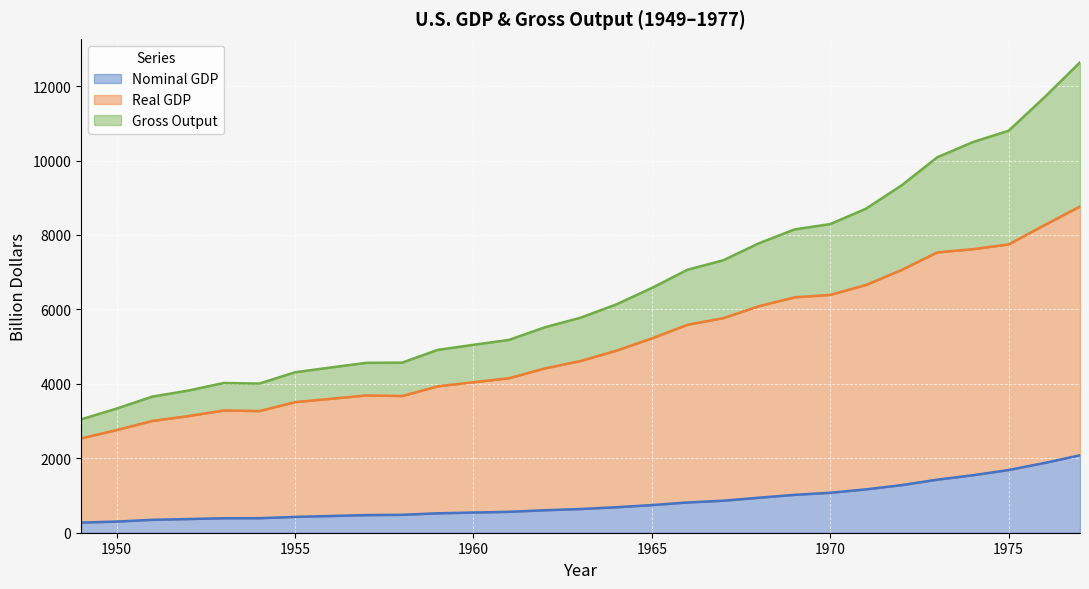

What is the average value of the Real GDP series?

5086.4